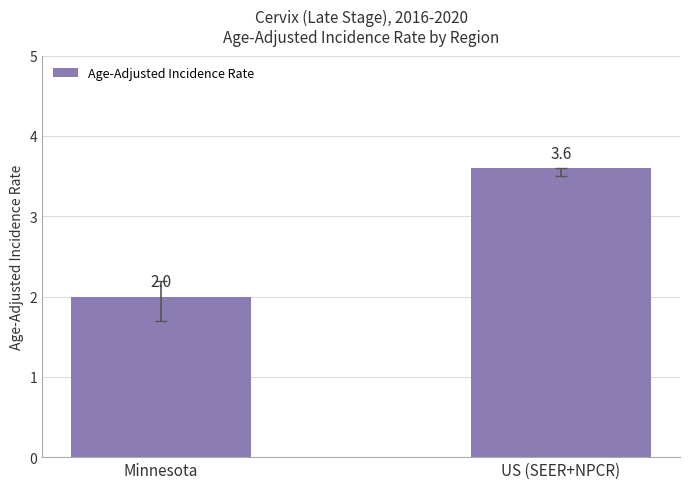

Reading left to right, transcribe all the data shown in this chart.

2.0	3.6